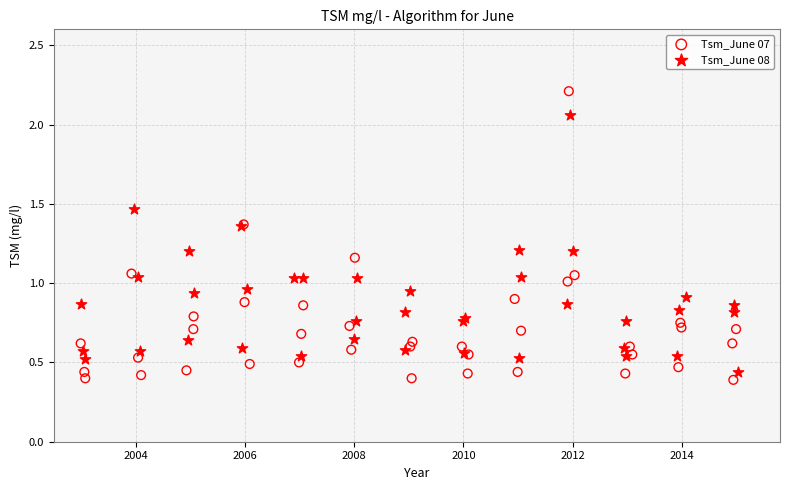

Which series reaches the maximum Y coordinate?

Tsm_June 07